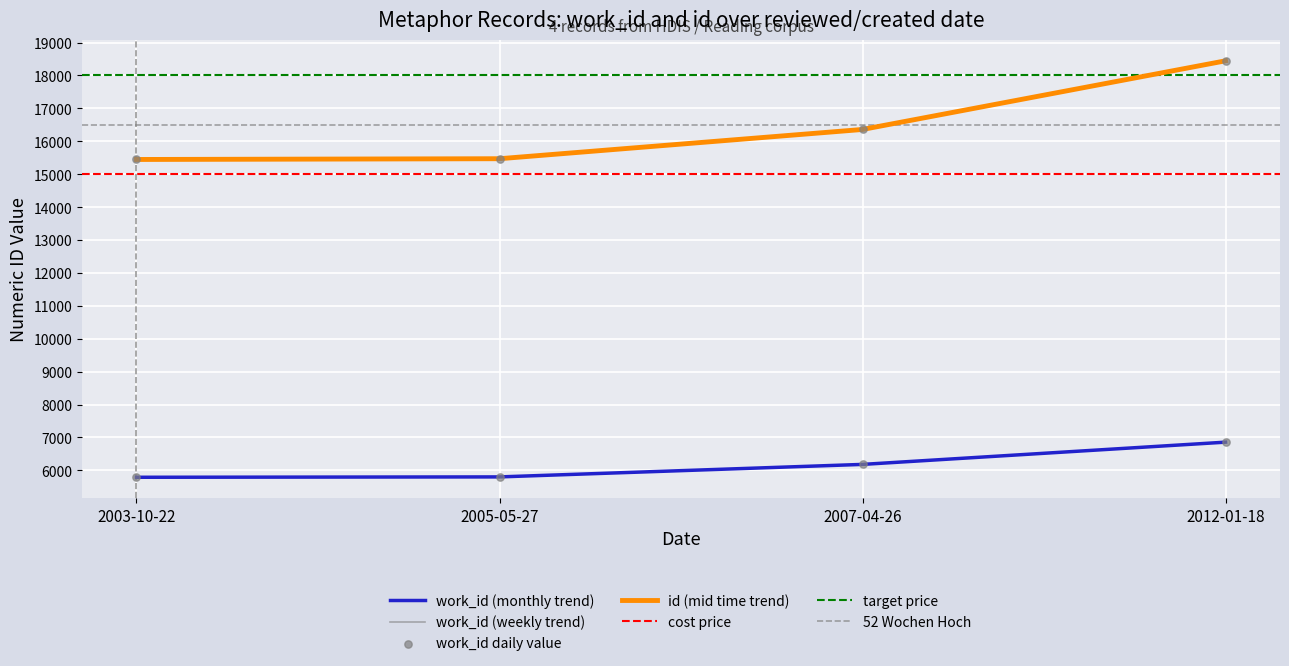

At which category is the sum across all series the highest?

2012-01-18